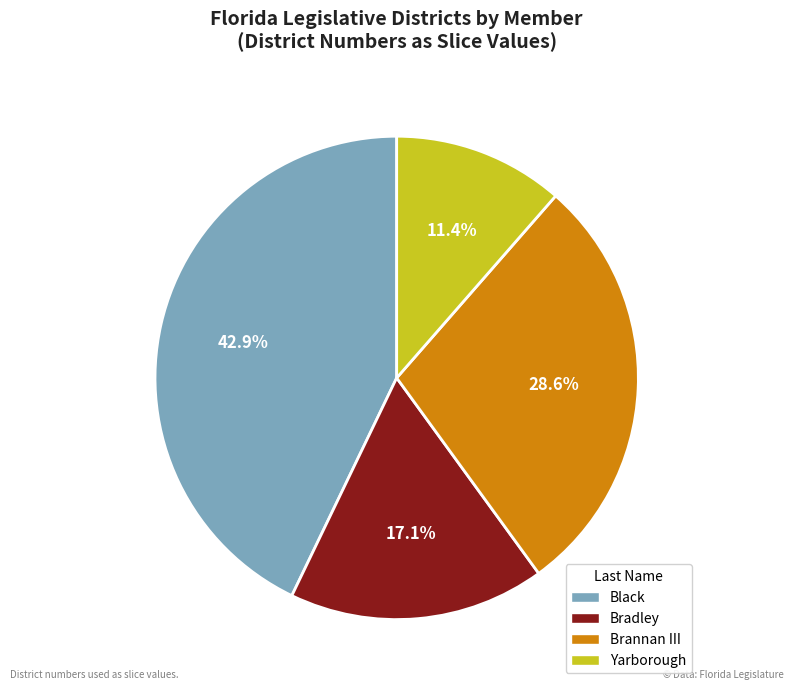

What is the smallest slice in the pie chart?

Yarborough